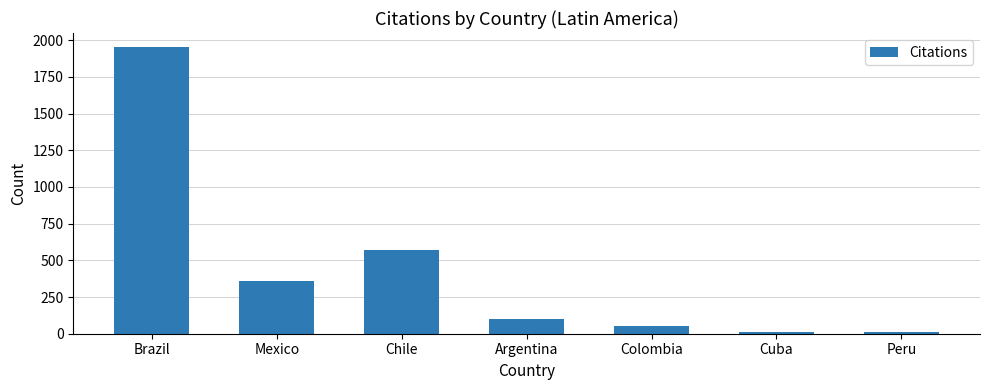

Read the value at Colombia.

56